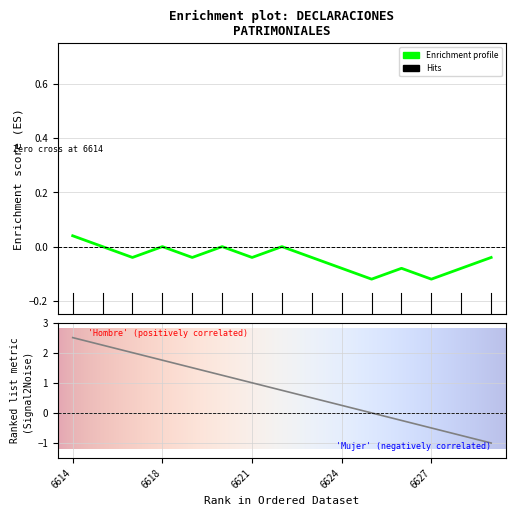

Is this an area chart (filled region under the line)?

No